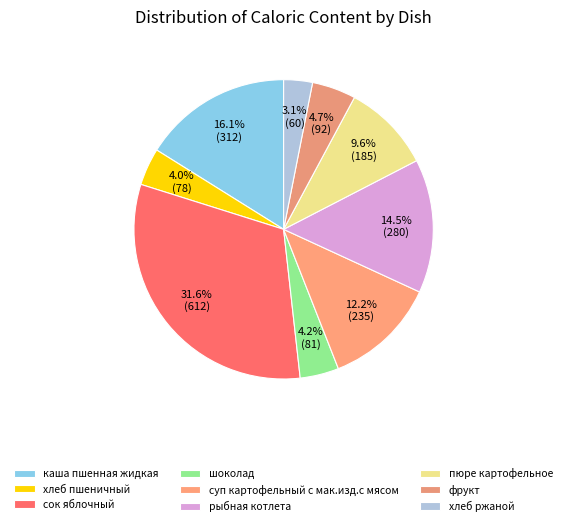

To the nearest percent, what is the difference between the largest and smallest slice percentages?

29%